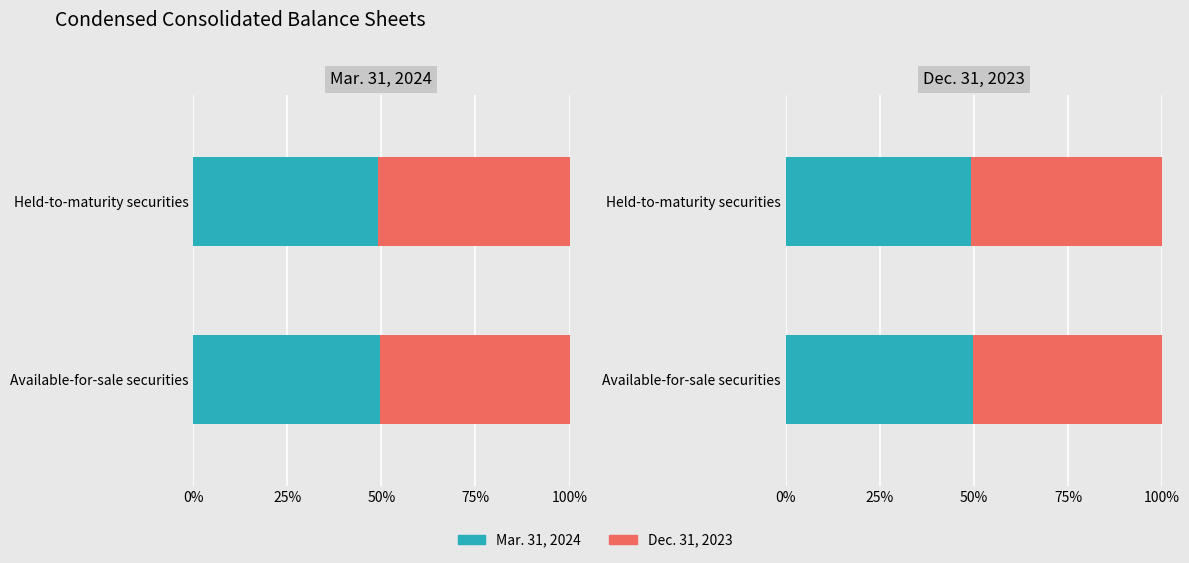

How many series are shown in this chart?

2